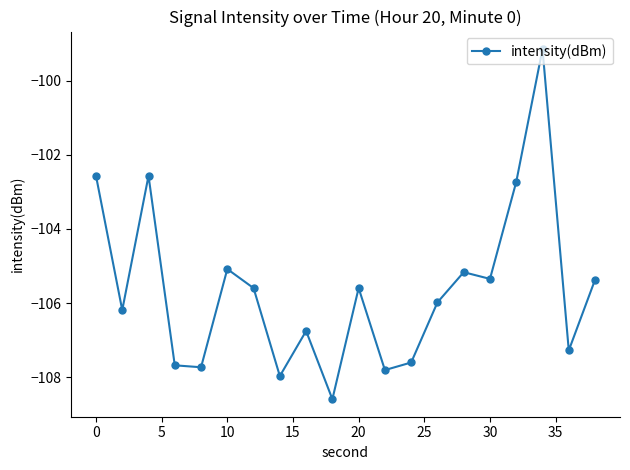

What is the value of the 18th point from the left?

-99.1